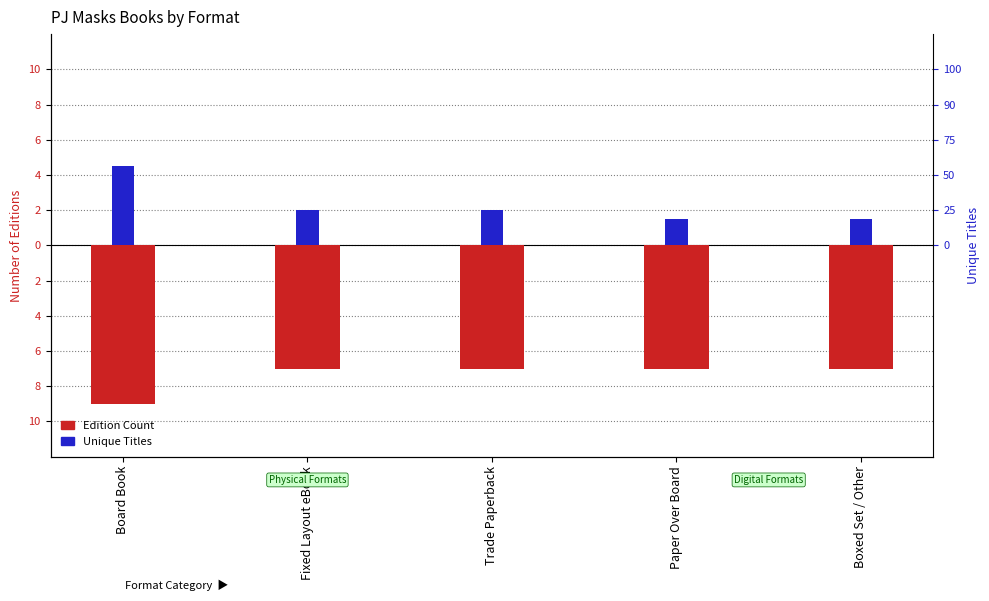

What is the maximum value for Unique Titles?

4.5